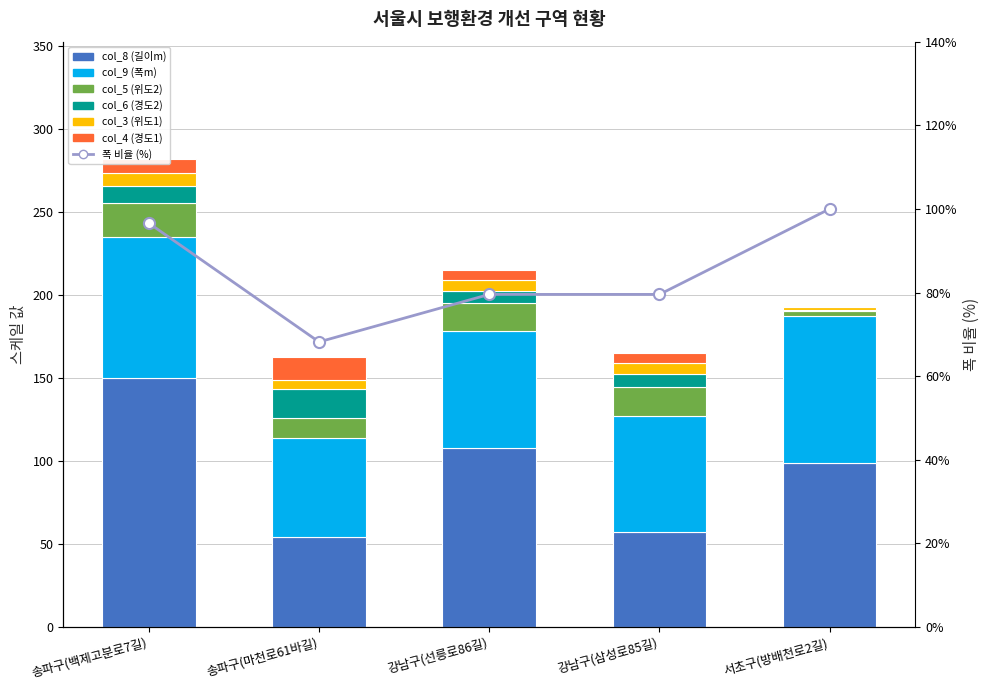

True or false: col_5 (위도2) has a value of 17.4 at 강남구(삼성로85길).

True